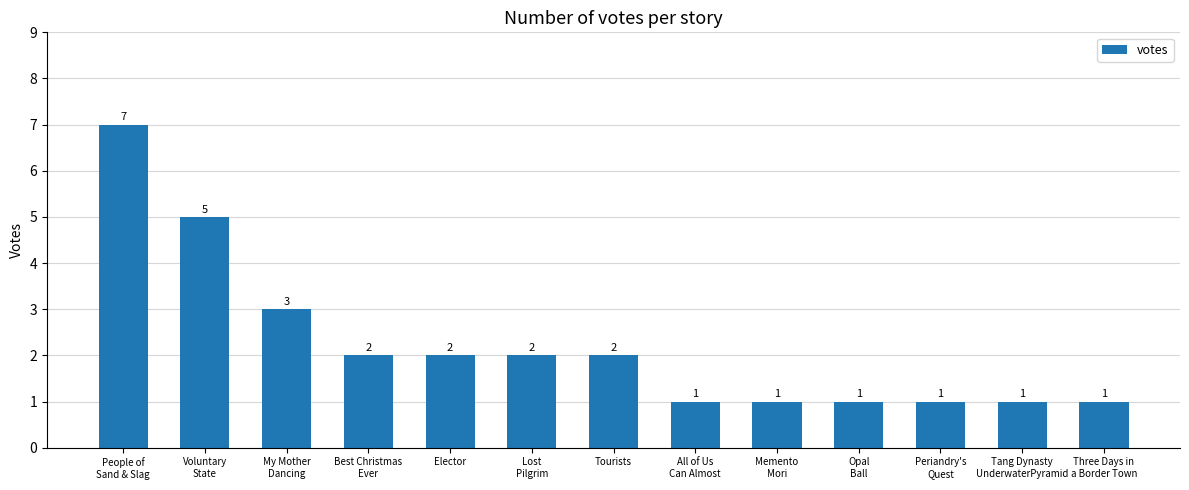

How many bars are there in total?

13